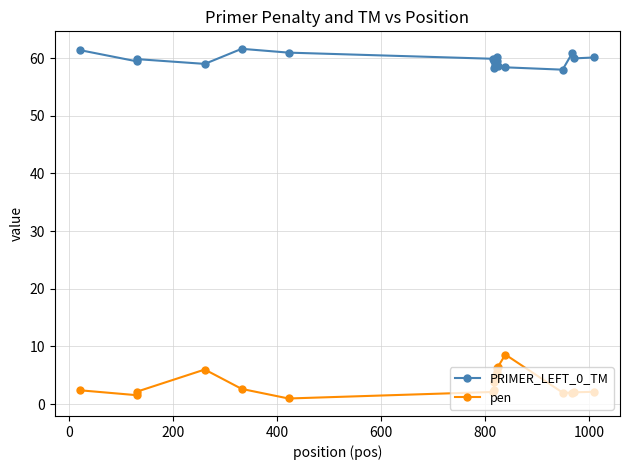

What is the average value of the PRIMER_LEFT_0_TM series?

59.7